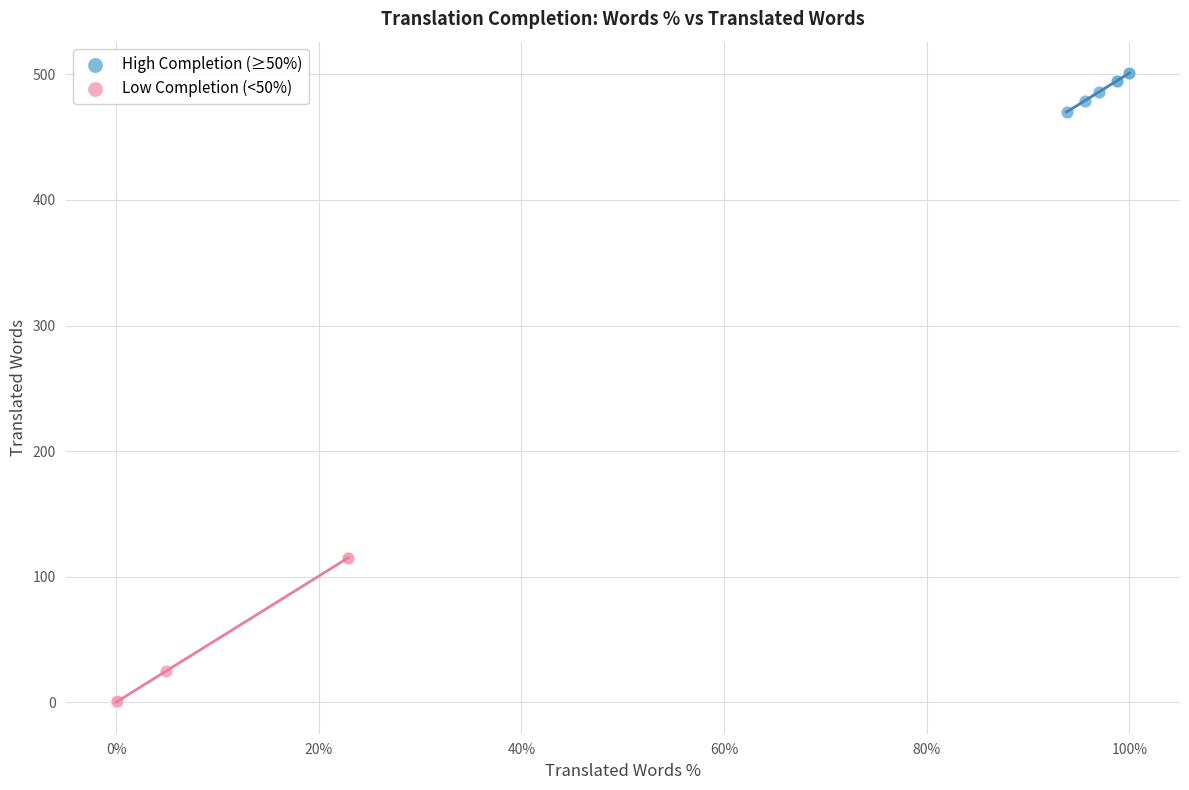

Which series reaches the minimum Y coordinate?

Low Completion (<50%)